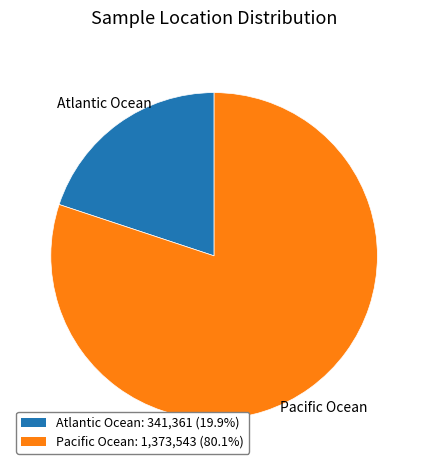

Do Atlantic Ocean and Pacific Ocean together represent more than half of the pie?

Yes